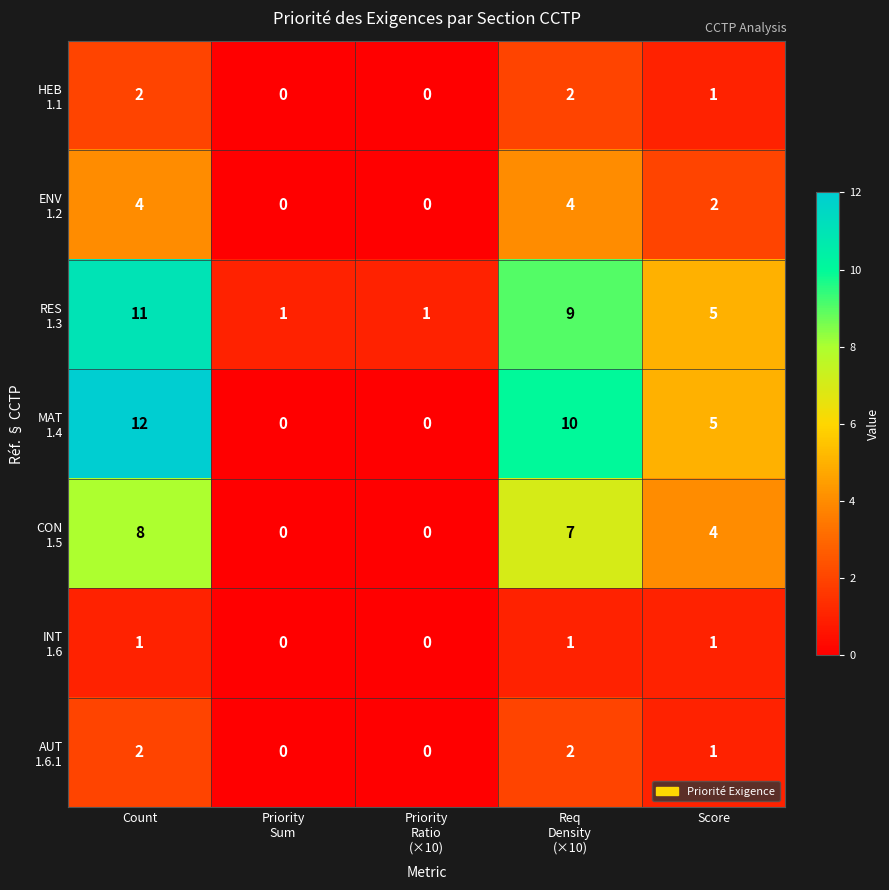

Which category has the highest value across all series?

Count